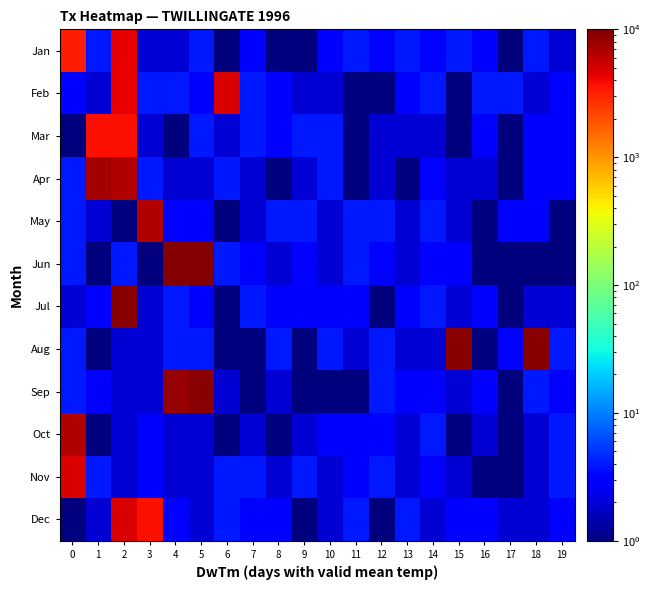

Reading left to right, transcribe all the data shown in this chart.

Jan: 0=3224	1=4	2=4326	3=2	4=2	5=4	6=1	7=3	8=1	9=1	10=3	11=4	12=3	13=4	14=3	15=4	16=3	17=1	18=4	19=2
Feb: 0=3	1=2	2=4275	3=4	4=4	5=3	6=4704	7=4	8=3	9=2	10=2	11=1	12=1	13=3	14=4	15=1	16=4	17=4	18=2	19=3
Mar: 0=1	1=3778	2=3666	3=2	4=1	5=4	6=2	7=4	8=3	9=4	10=4	11=1	12=2	13=2	14=2	15=1	16=3	17=1	18=3	19=3
Apr: 0=4	1=7442	2=6704	3=4	4=2	5=2	6=4	7=2	8=1	9=2	10=4	11=1	12=2	13=1	14=3	15=2	16=2	17=1	18=3	19=3
May: 0=4	1=2	2=1	3=6653	4=3	5=3	6=1	7=2	8=4	9=4	10=2	11=4	12=4	13=2	14=4	15=2	16=1	17=3	18=3	19=1
Jun: 0=4	1=1	2=4	3=1	4=9463	5=9444	6=4	7=3	8=2	9=3	10=2	11=4	12=3	13=2	14=3	15=3	16=1	17=1	18=1	19=1
Jul: 0=2	1=3	2=9036	3=2	4=4	5=3	6=1	7=4	8=3	9=3	10=3	11=3	12=1	13=3	14=4	15=2	16=3	17=1	18=2	19=2
Aug: 0=4	1=1	2=2	3=2	4=4	5=4	6=1	7=1	8=4	9=1	10=4	11=2	12=4	13=2	14=2	15=9290	16=1	17=3	18=8984	19=4
Sep: 0=4	1=3	2=2	3=2	4=8305	5=9077	6=2	7=1	8=2	9=1	10=1	11=1	12=4	13=3	14=3	15=2	16=3	17=1	18=4	19=3
Oct: 0=6529	1=1	2=2	3=3	4=2	5=2	6=1	7=2	8=1	9=2	10=3	11=3	12=3	13=2	14=4	15=1	16=2	17=1	18=2	19=4
Nov: 0=4844	1=4	2=2	3=3	4=2	5=2	6=4	7=4	8=2	9=4	10=2	11=3	12=4	13=2	14=3	15=2	16=1	17=1	18=2	19=4
Dec: 0=1	1=2	2=4722	3=3744	4=3	5=2	6=4	7=3	8=3	9=1	10=2	11=4	12=1	13=4	14=2	15=3	16=3	17=2	18=2	19=3